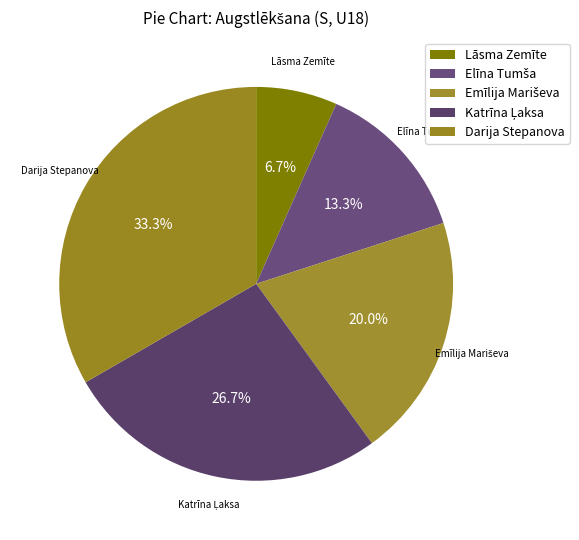

How many slices are in this pie chart?

5